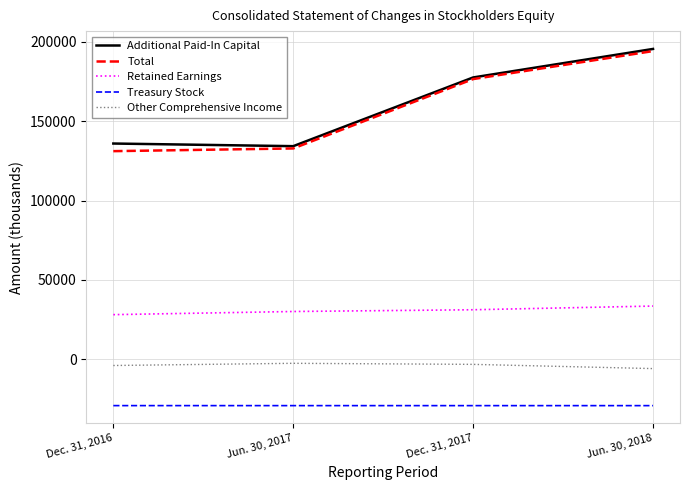

At which category is the sum across all series the highest?

Jun. 30, 2018